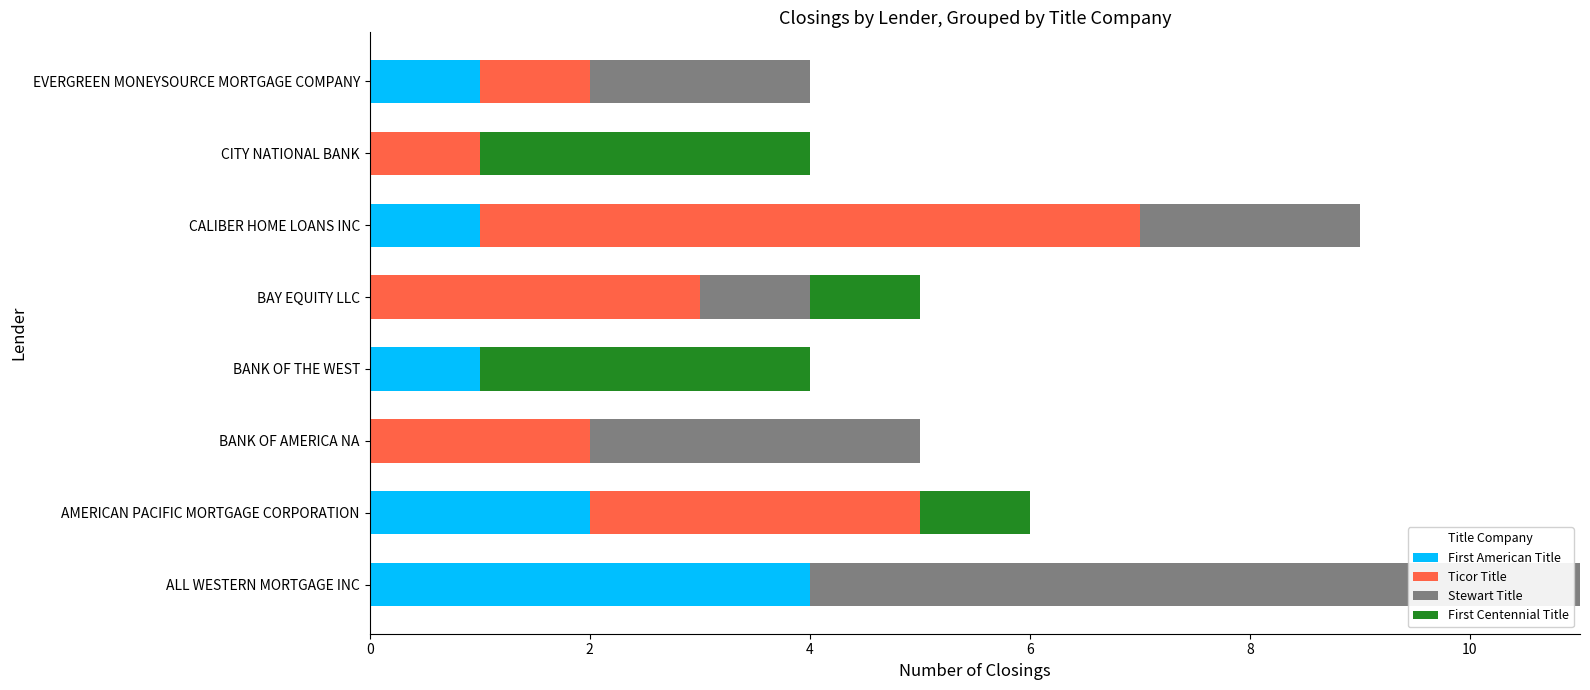

Count the number of data series in this chart.

4